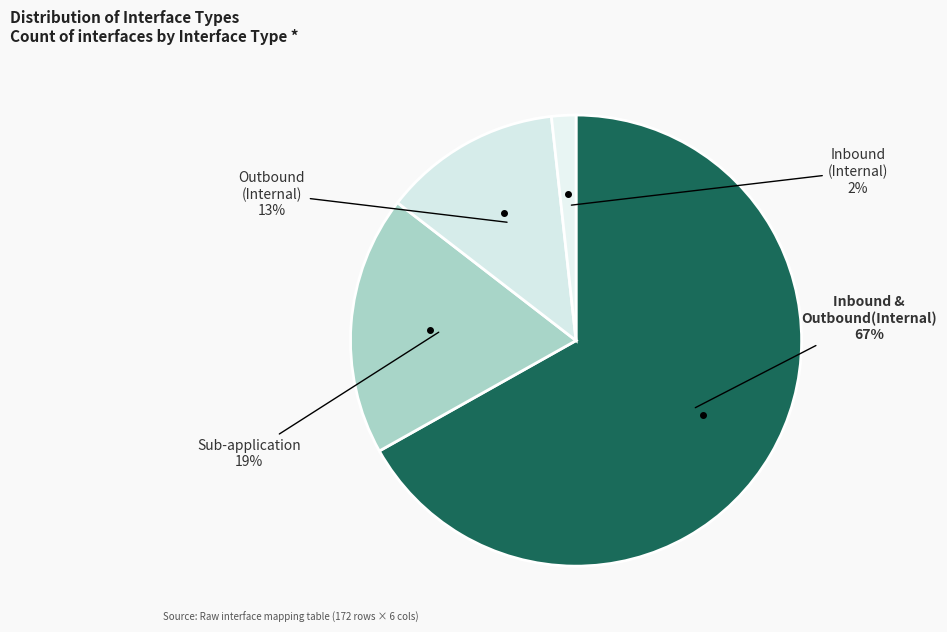

Count the number of slices in the pie.

4